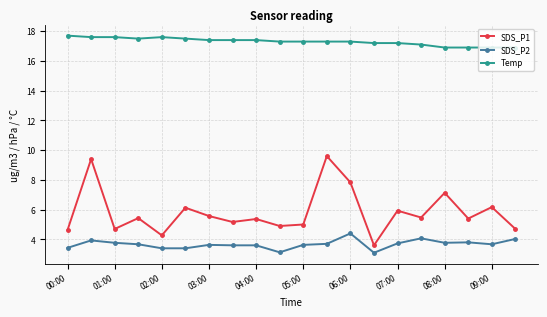

Which series has the largest total across all categories?

Temp